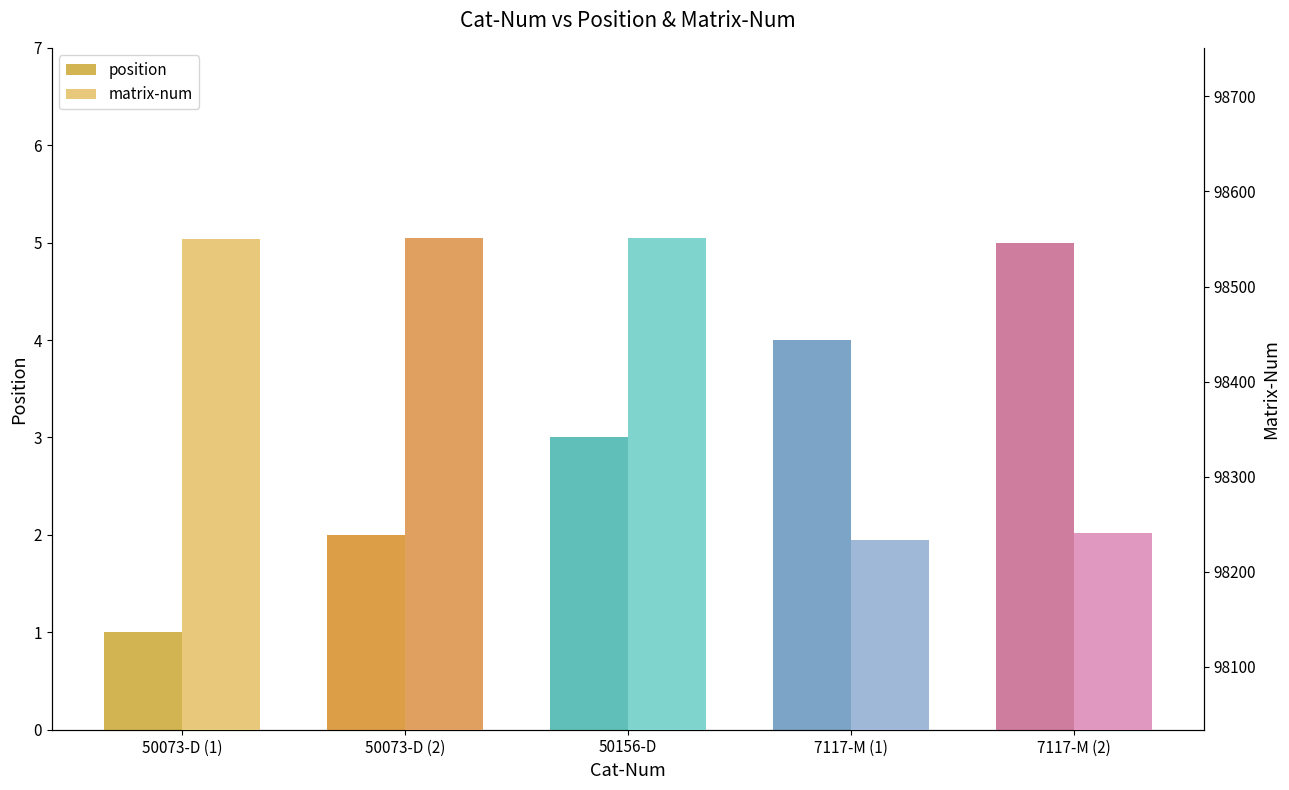

Reading right to left, transcribe all the data shown in this chart.

position: 5	4	3	2	1
matrix-num: 98241	98234	98551	98551	98550